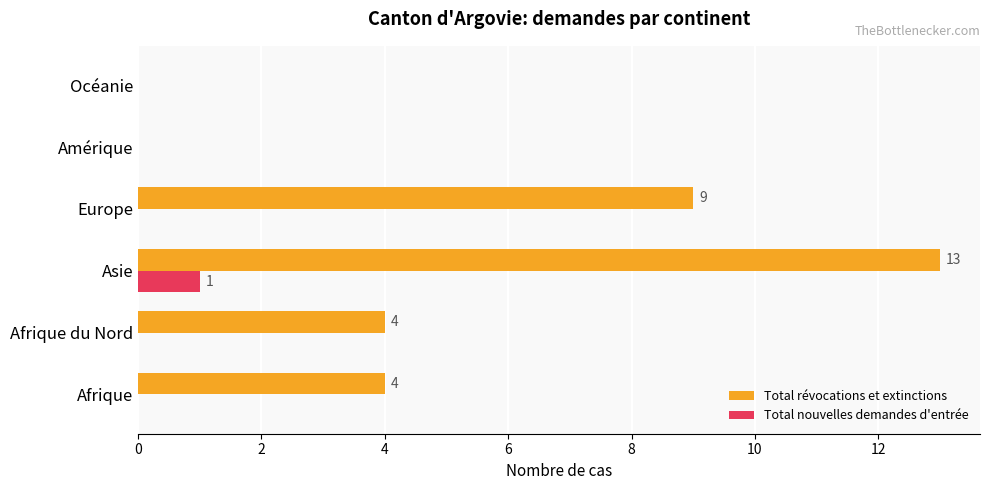

Which series has the largest total across all categories?

Total révocations et extinctions